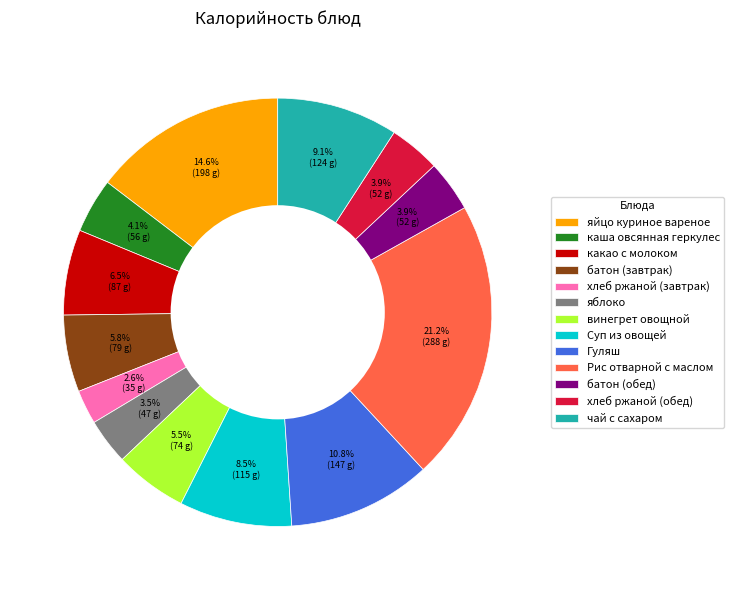

What percentage is the чай с сахаром slice, to the nearest percent?

9%